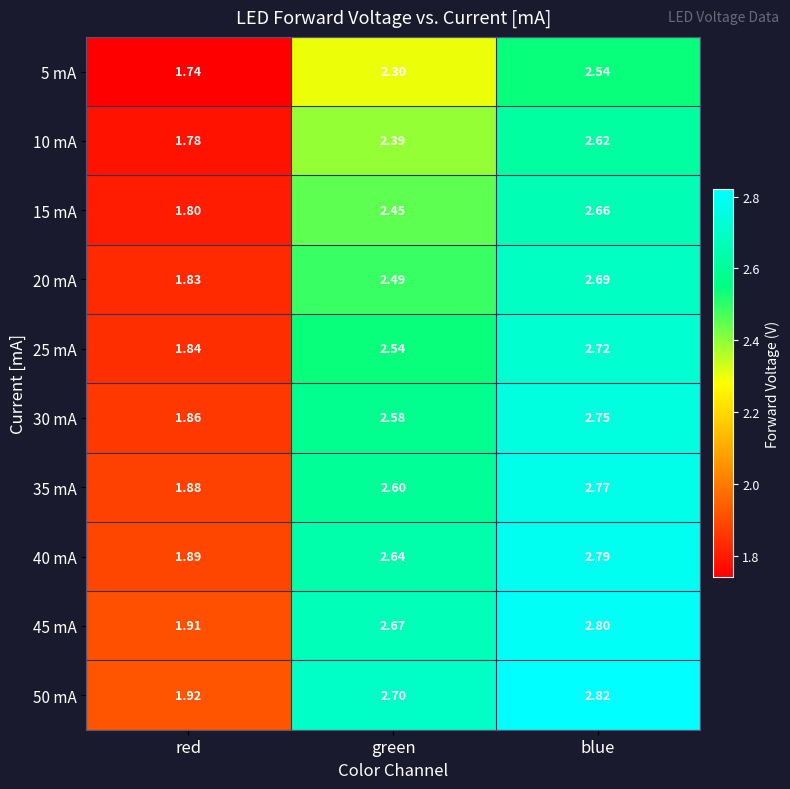

Where does the 20 mA series first go above 2?

green